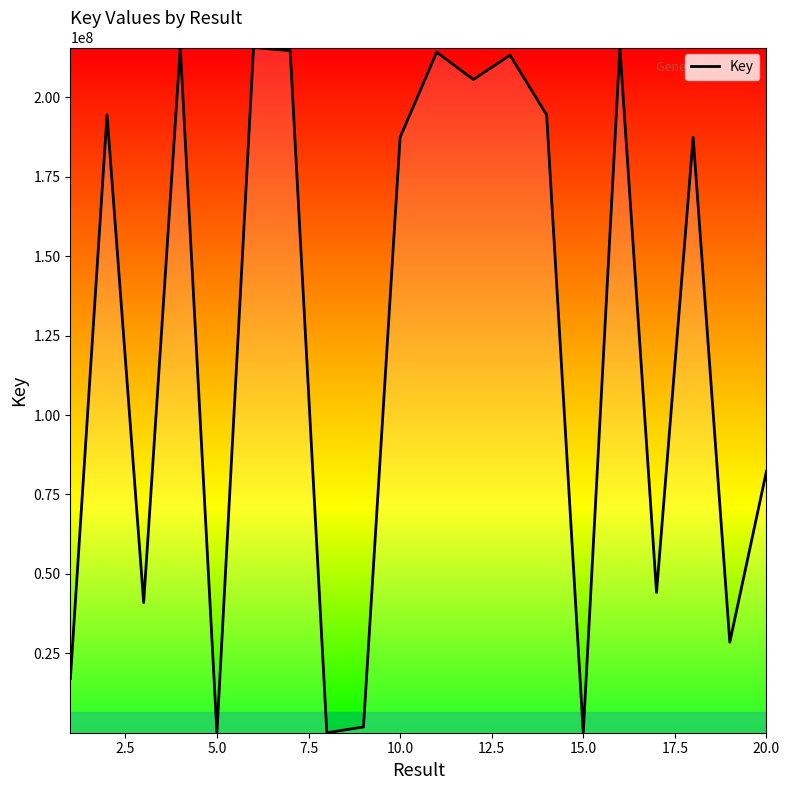

What is the difference between the maximum and minimum values?

215682891